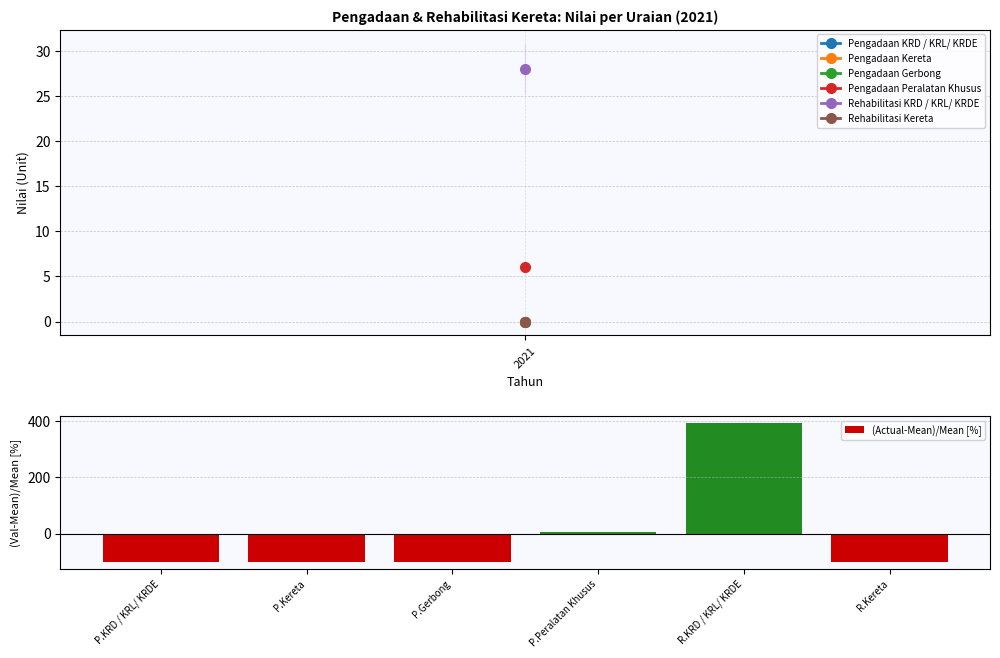

What is the difference between the second highest and second lowest values?

105.9